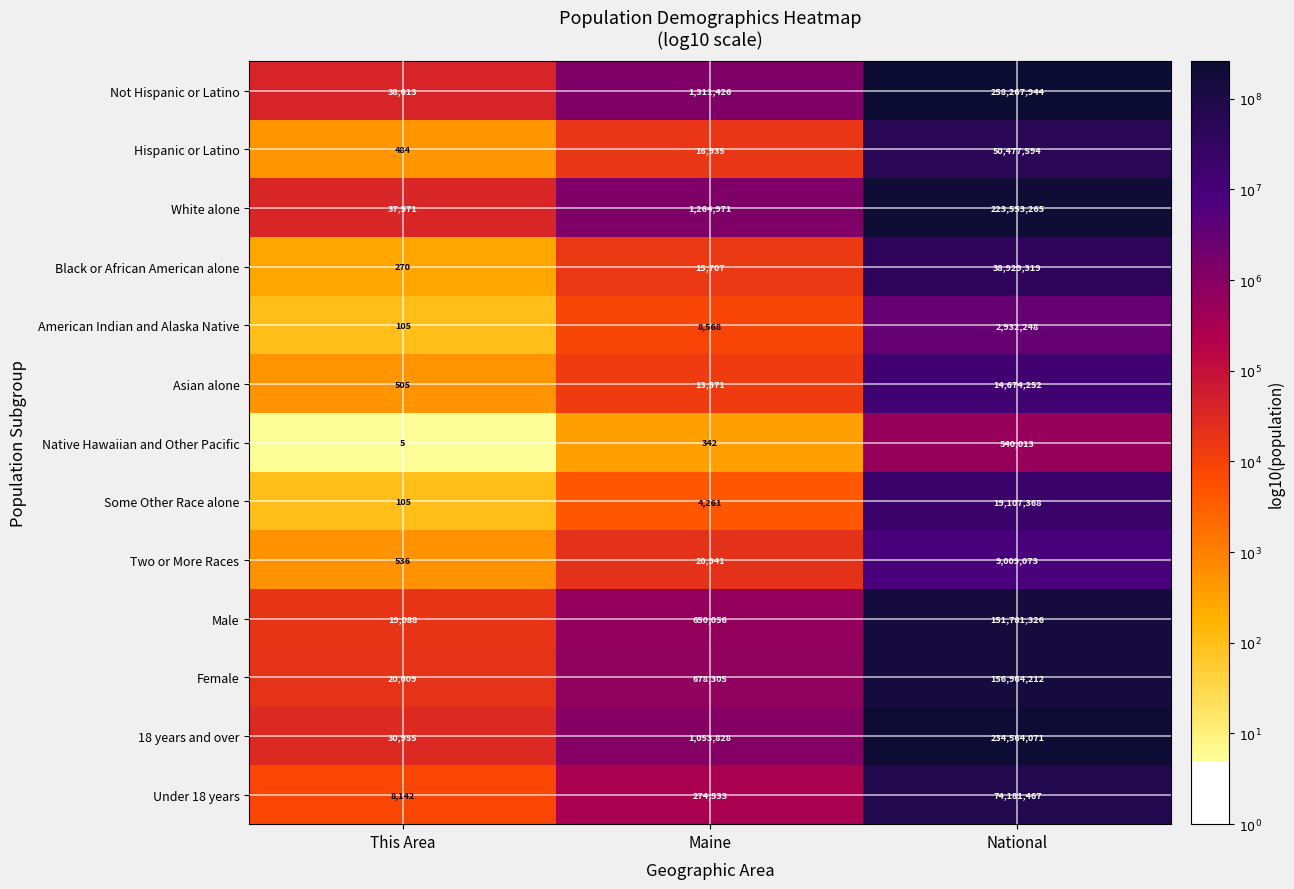

What is the difference between the Some Other Race alone values at This Area and Maine?

4156